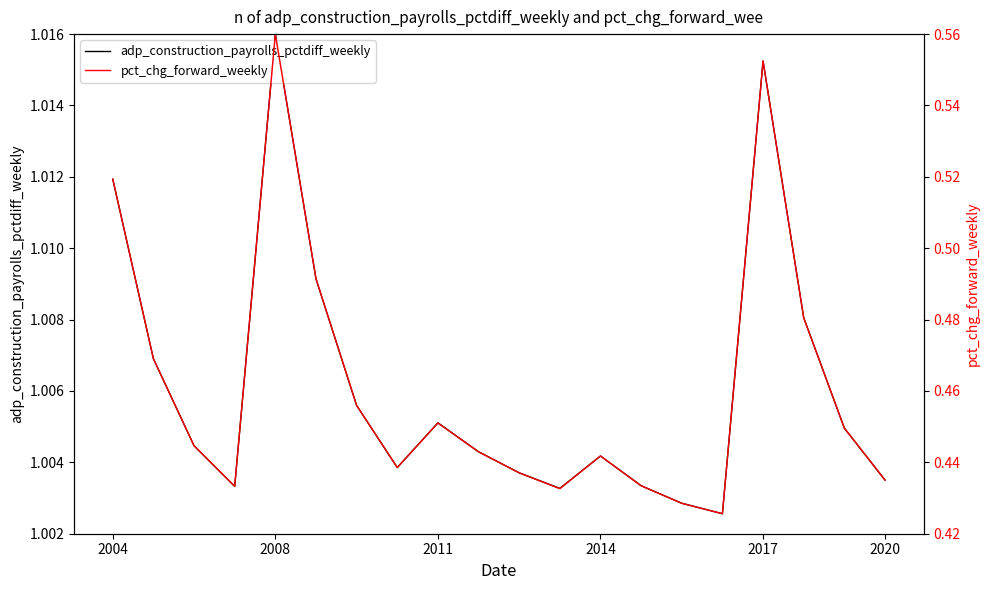

Rank the categories by adp_construction_payrolls_pctdiff_weekly value from lowest to highest.

15, 14, 11, 2014, 13, 19, 10, 7, 12, 9, 2011, 18, 8, 6, 2008, 17, 2020, 2004, 16, 2017